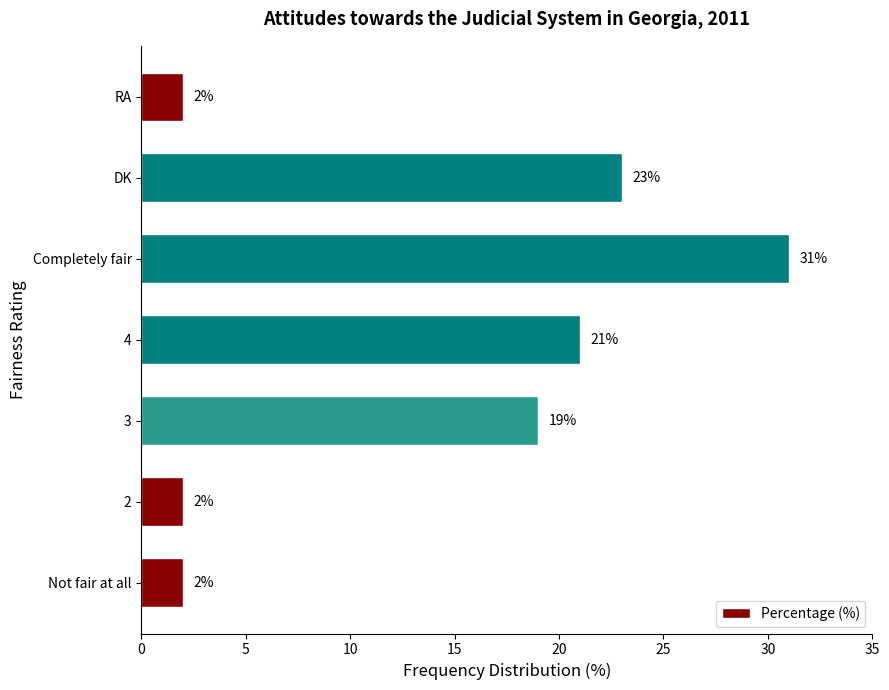

The chart shows a value of 15 at DK. True or false?

False